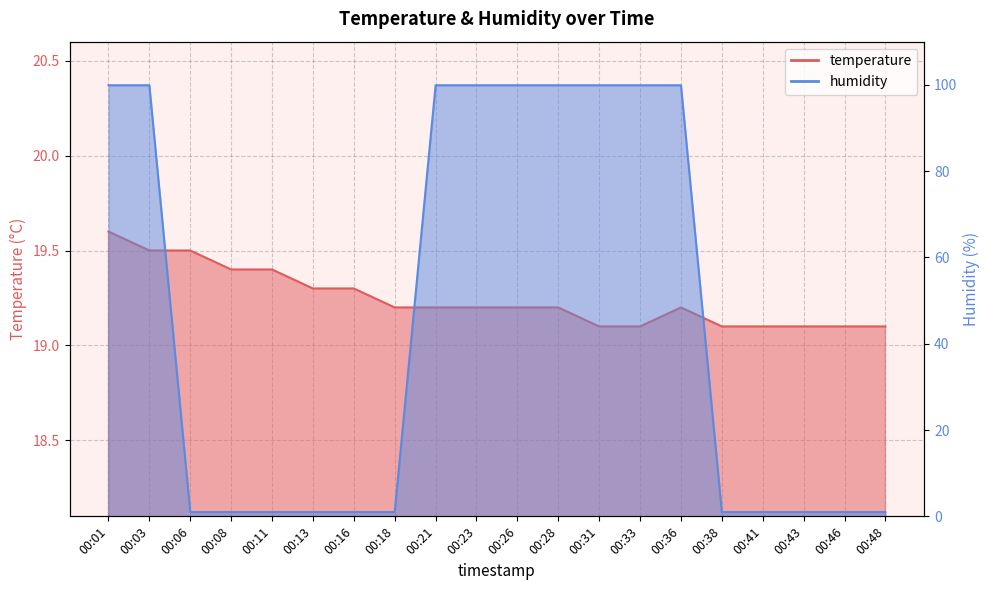

The value of temperature at 00:33 is 27.7. True or false?

False